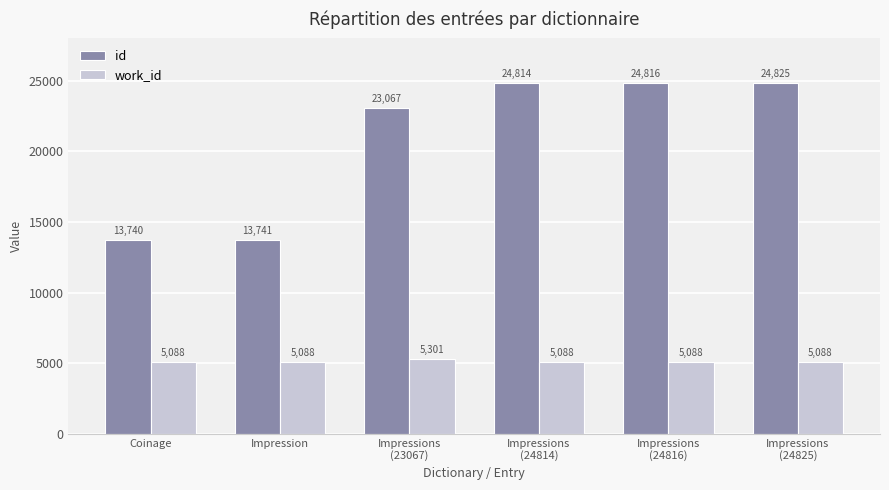

What are all the series names shown in the legend?

id, work_id